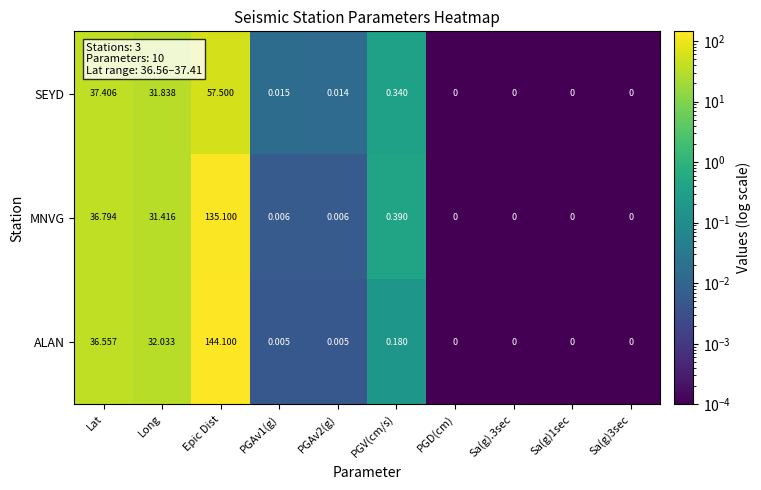

Which category has the highest value across all series?

Epic Dist